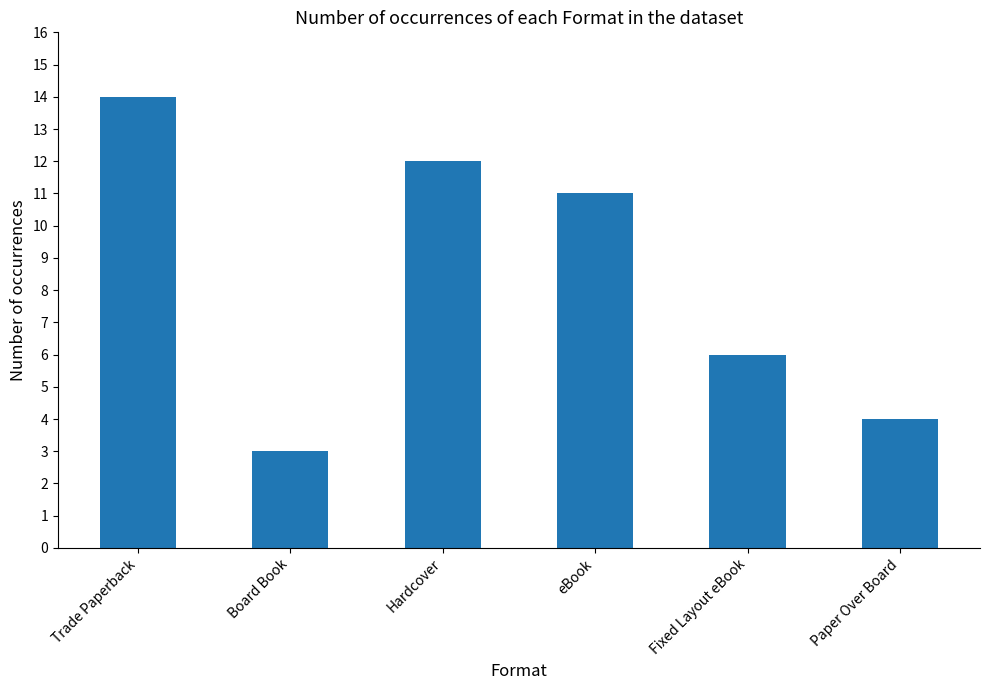

What is the difference between the maximum and minimum values?

11